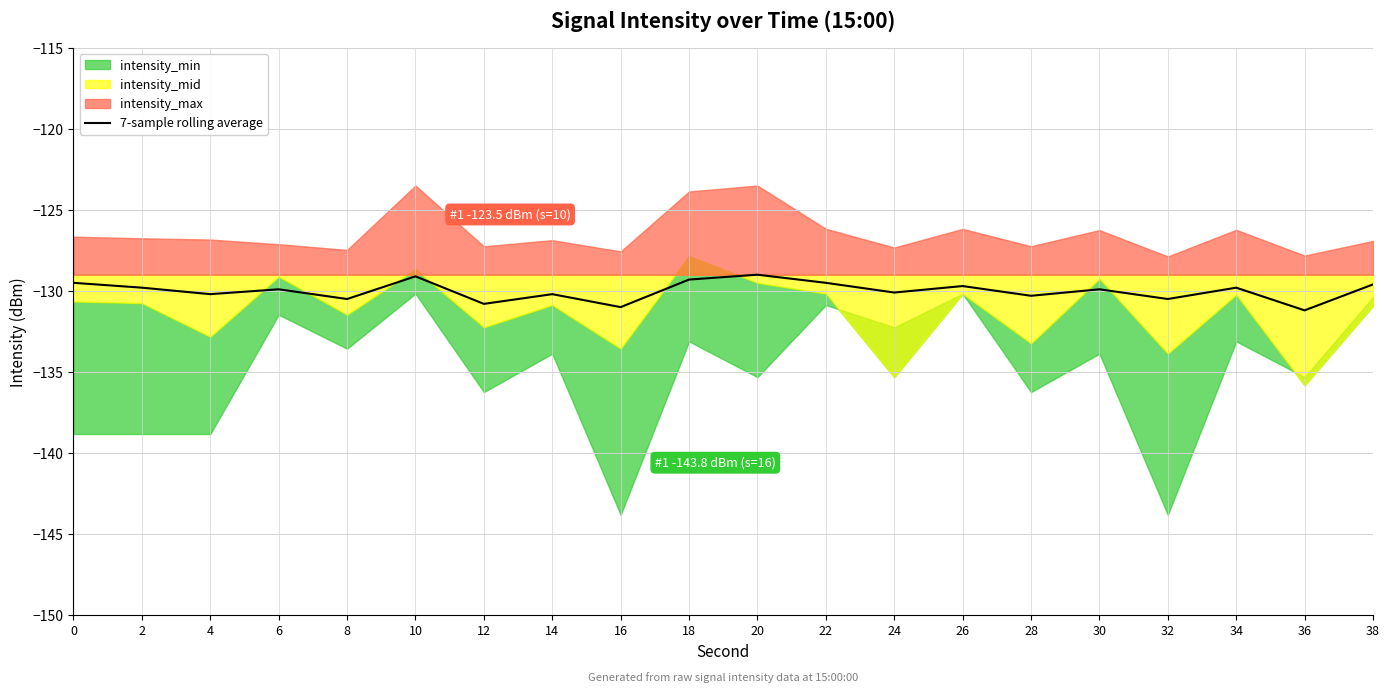

Is it true that the value at 10 is -129.1?

True